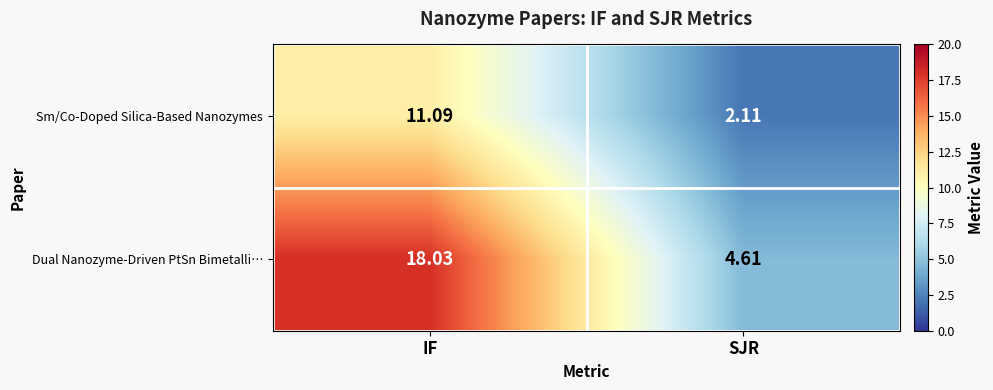

Between IF and SJR, which series saw the biggest shift?

Dual Nanozyme-Driven PtSn Bimetalli…